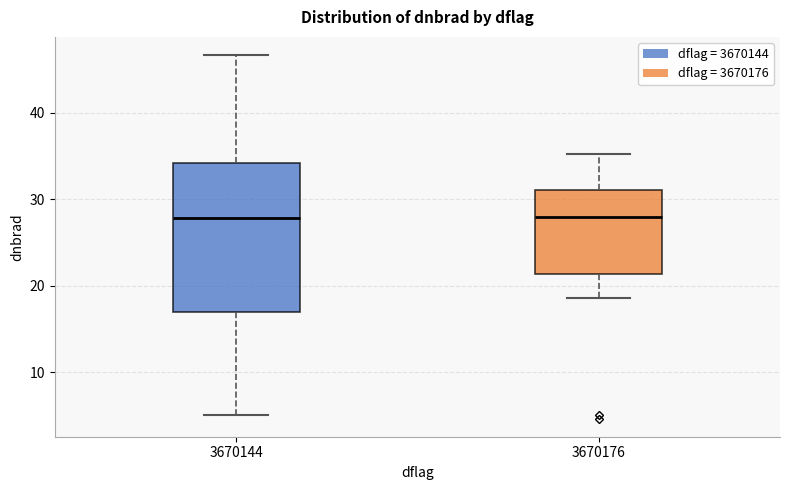

Reading left to right, read every box against the y-axis: the position of its median line, the range the box covers, and the ends of its whiskers. The values are not printed on the chart, so give them approximately, as read against the axis.

3670144: median 28, box 17 to 34, whiskers 5 to 47
3670176: median 28, box 21 to 31, whiskers 19 to 35